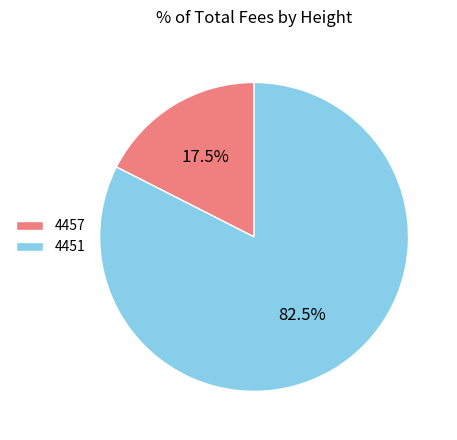

Does 4457 account for over 50% of the chart?

No